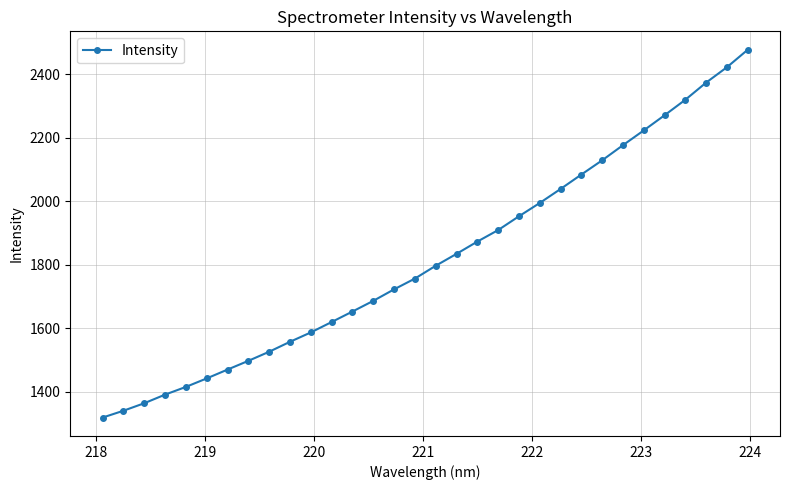

How many values exceed 1797?

16